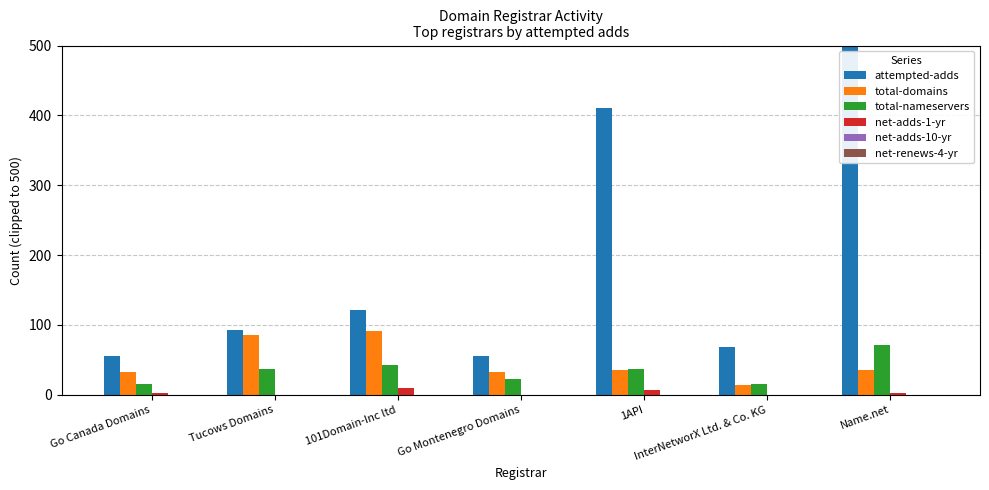

What is the maximum value for net-adds-1-yr?

9